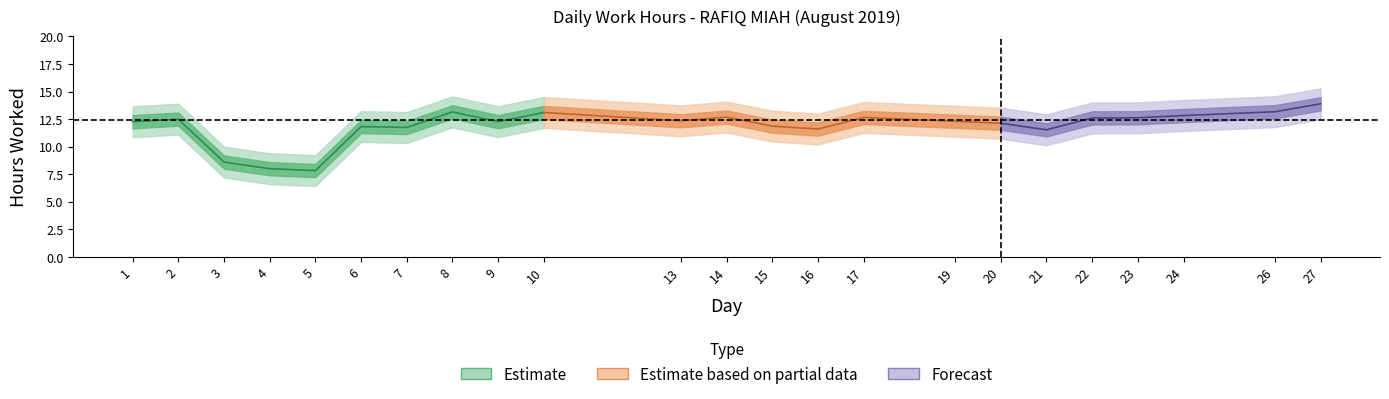

How many data points does each series have?

23